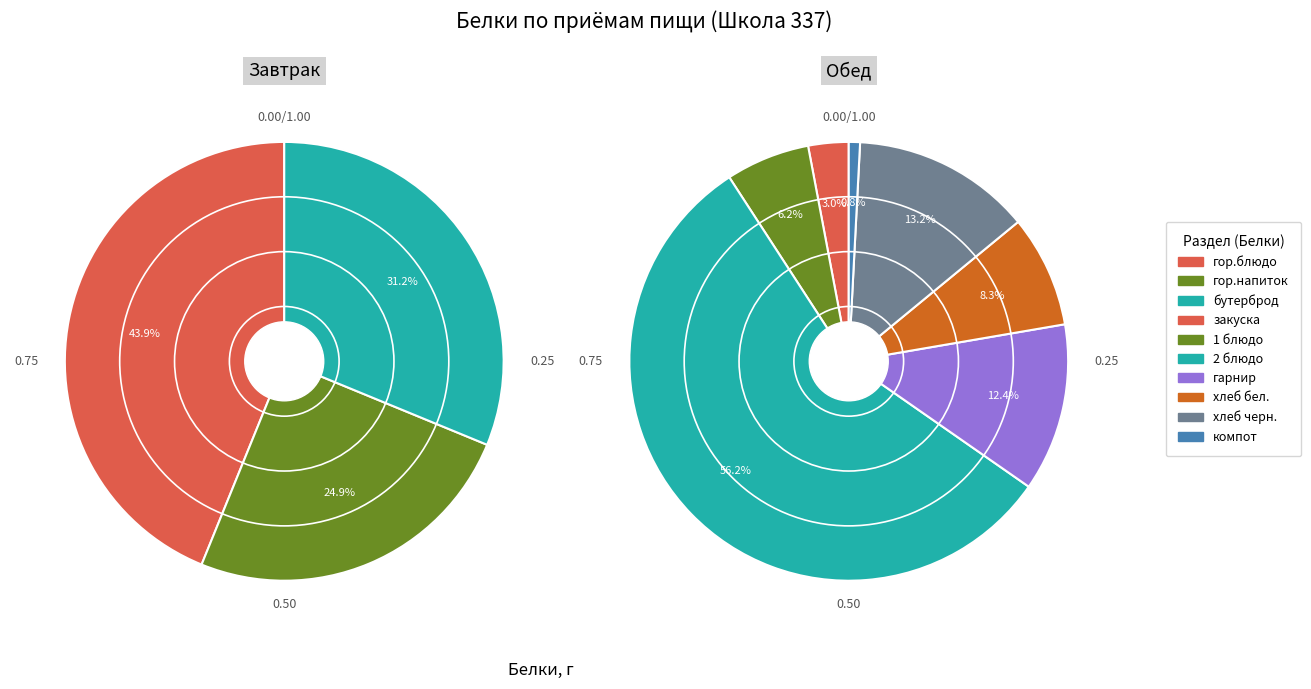

Is компот the majority of the pie?

No